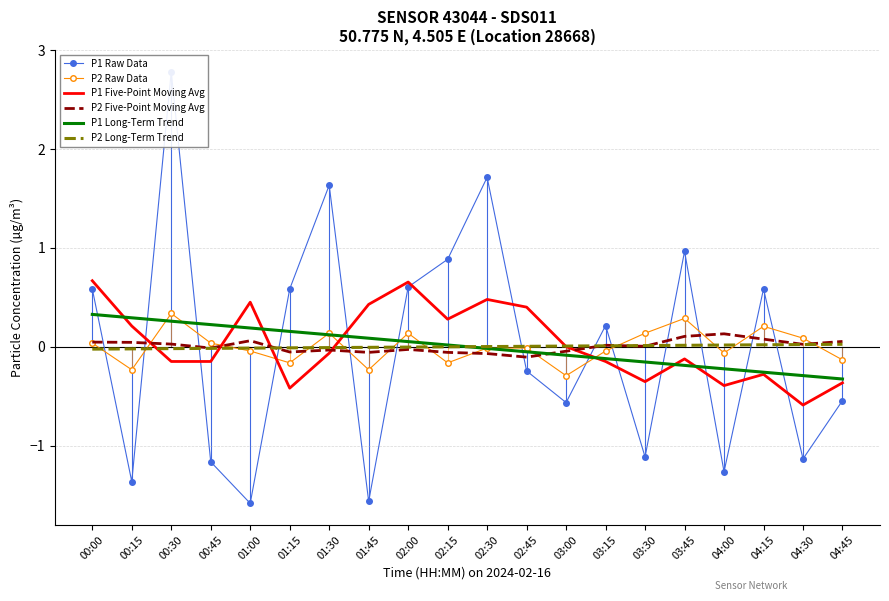

List the series in order of their peak value, lowest first.

P2 Long-Term Trend, P2 Five-Point Moving Avg, P1 Long-Term Trend, P2 Raw Data, P1 Five-Point Moving Avg, P1 Raw Data